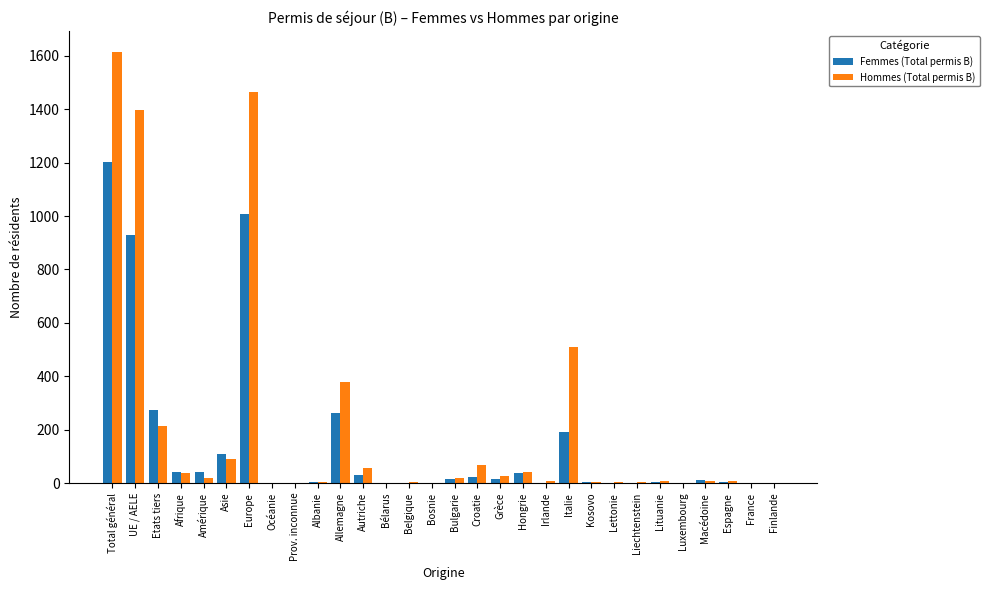

Count the number of categories in the chart.

30